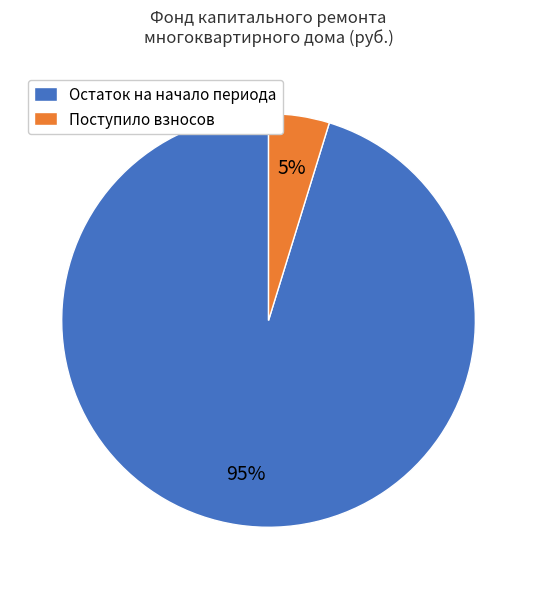

Which slice represents more than half of the pie?

Остаток на начало периода